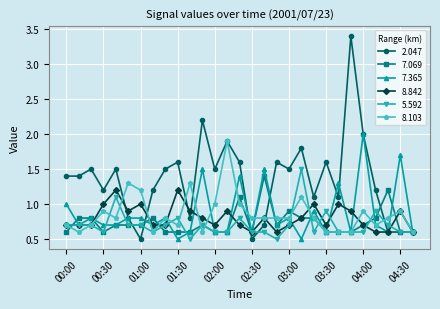

Which series has the widest spread of values?

2.047